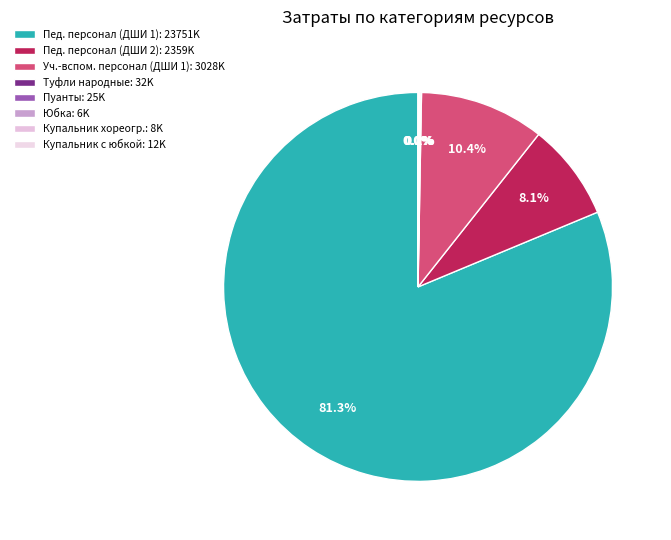

To the nearest percent, what is the difference between the largest and smallest slice percentages?

81%